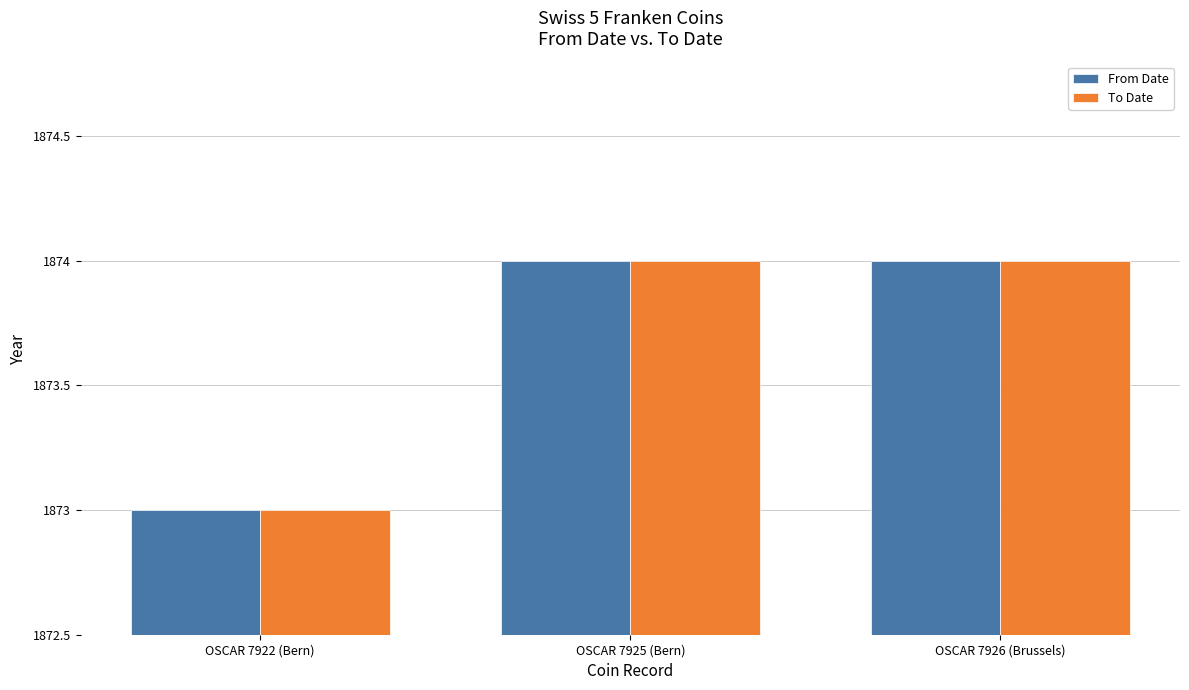

The value of To Date at OSCAR 7925 (Bern) is 1874. True or false?

True